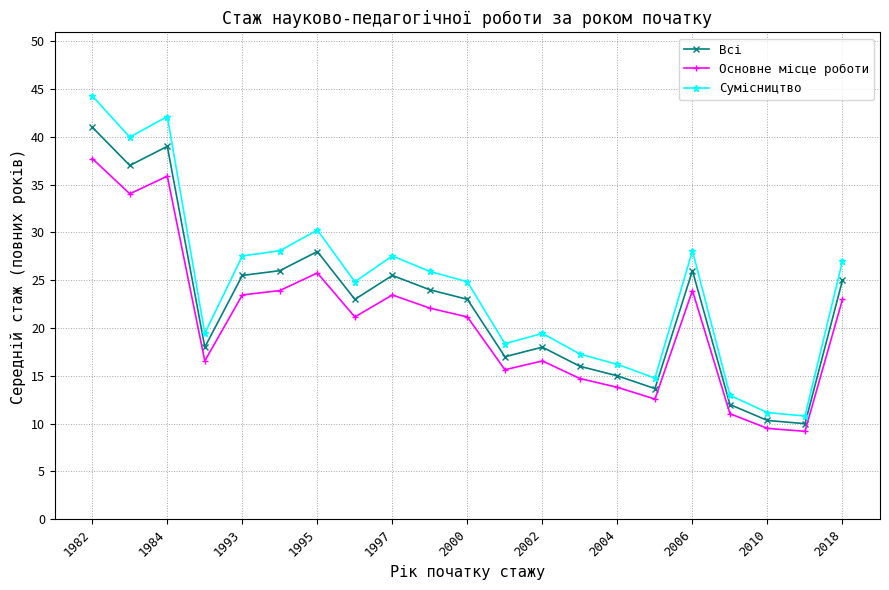

What is the value of the Всі point at the 17th from the left?

26.0